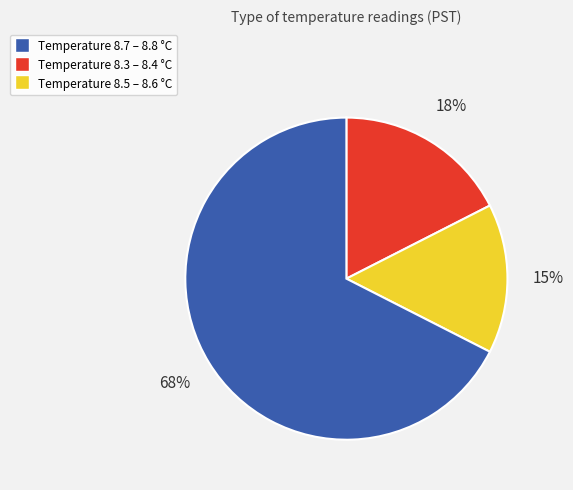

Is there any slice that represents more than half of the pie?

Yes